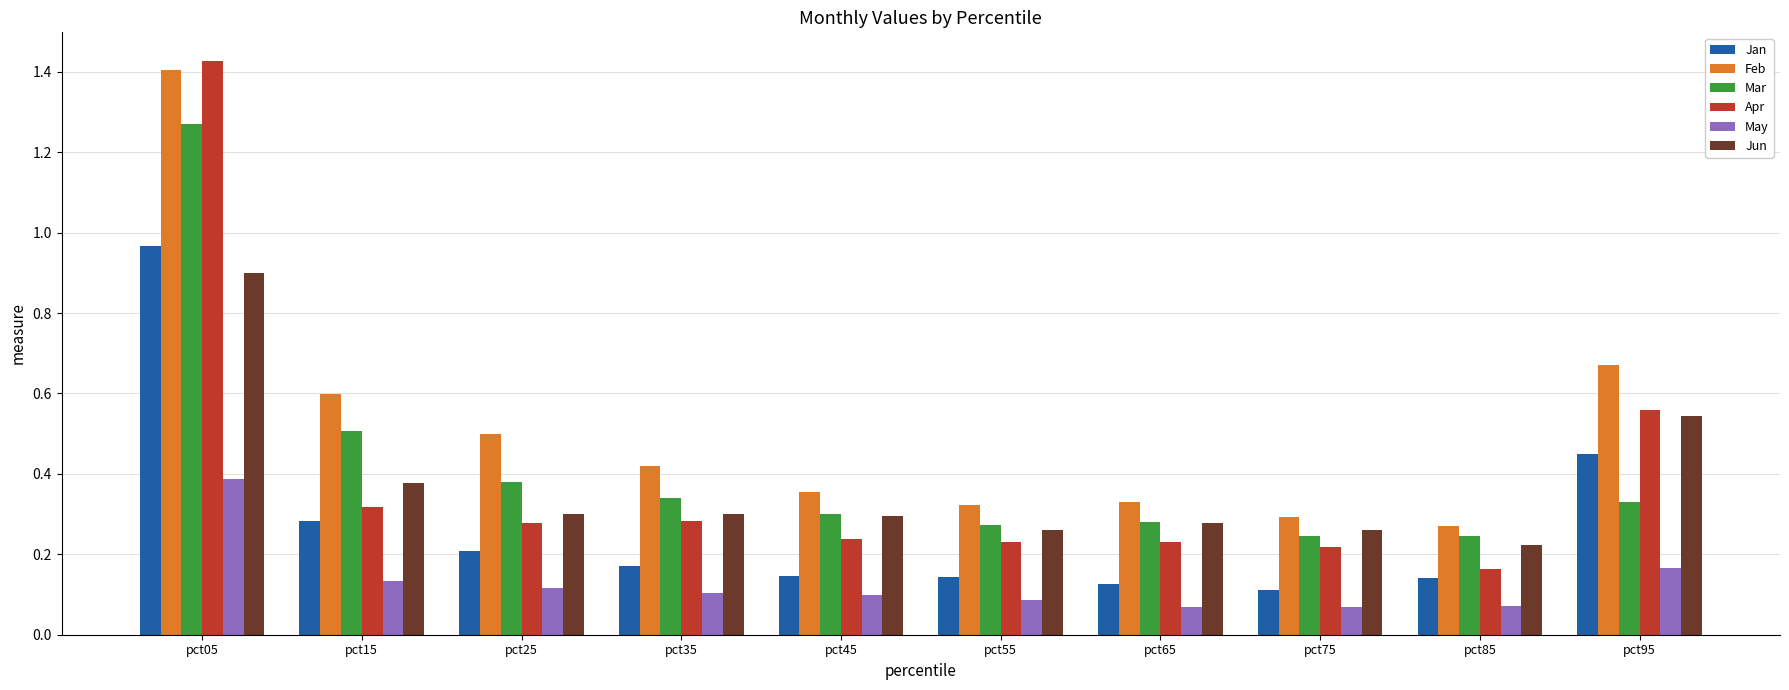

Is it true that Jan equals 0.1 at pct45?

True